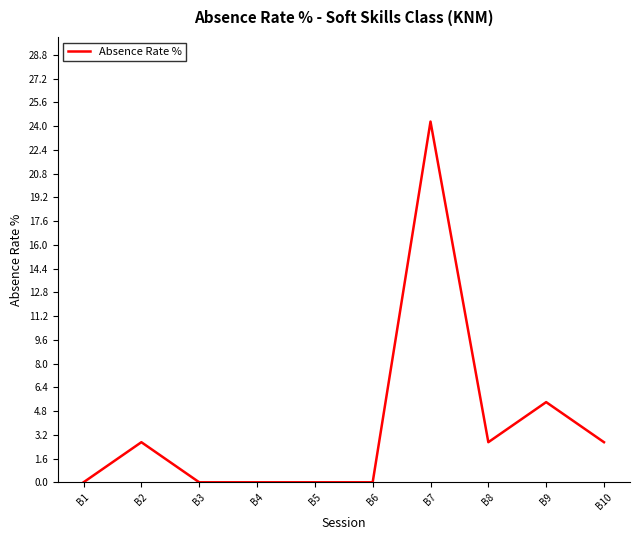

Between B10 and B3, which is larger?

B10